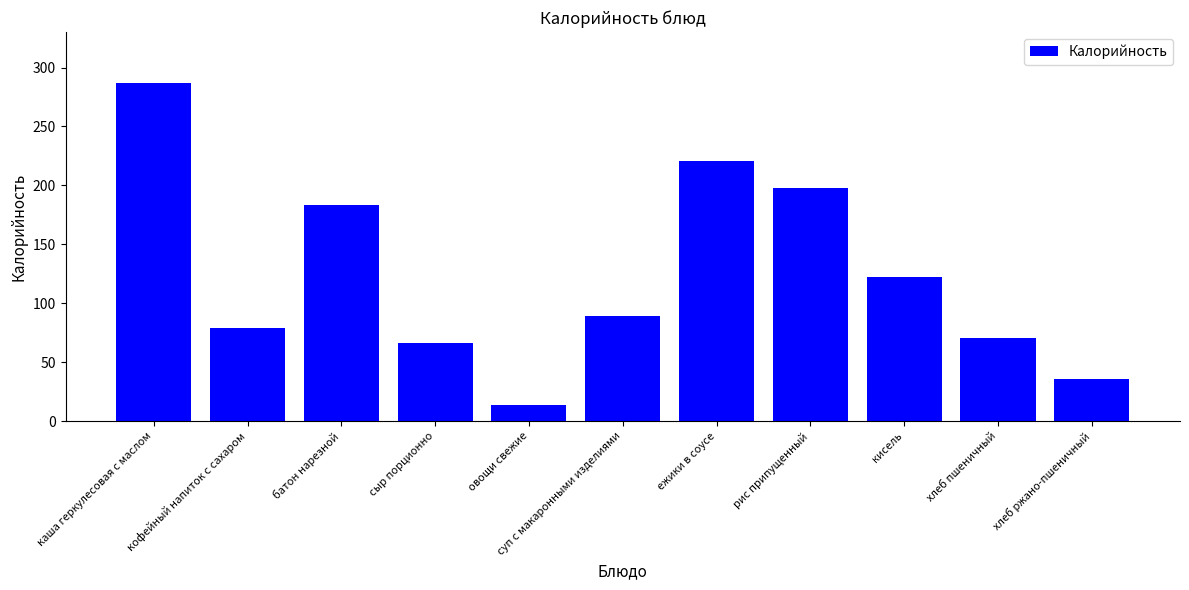

At which label does the data first exceed 89?

каша геркулесовая с маслом